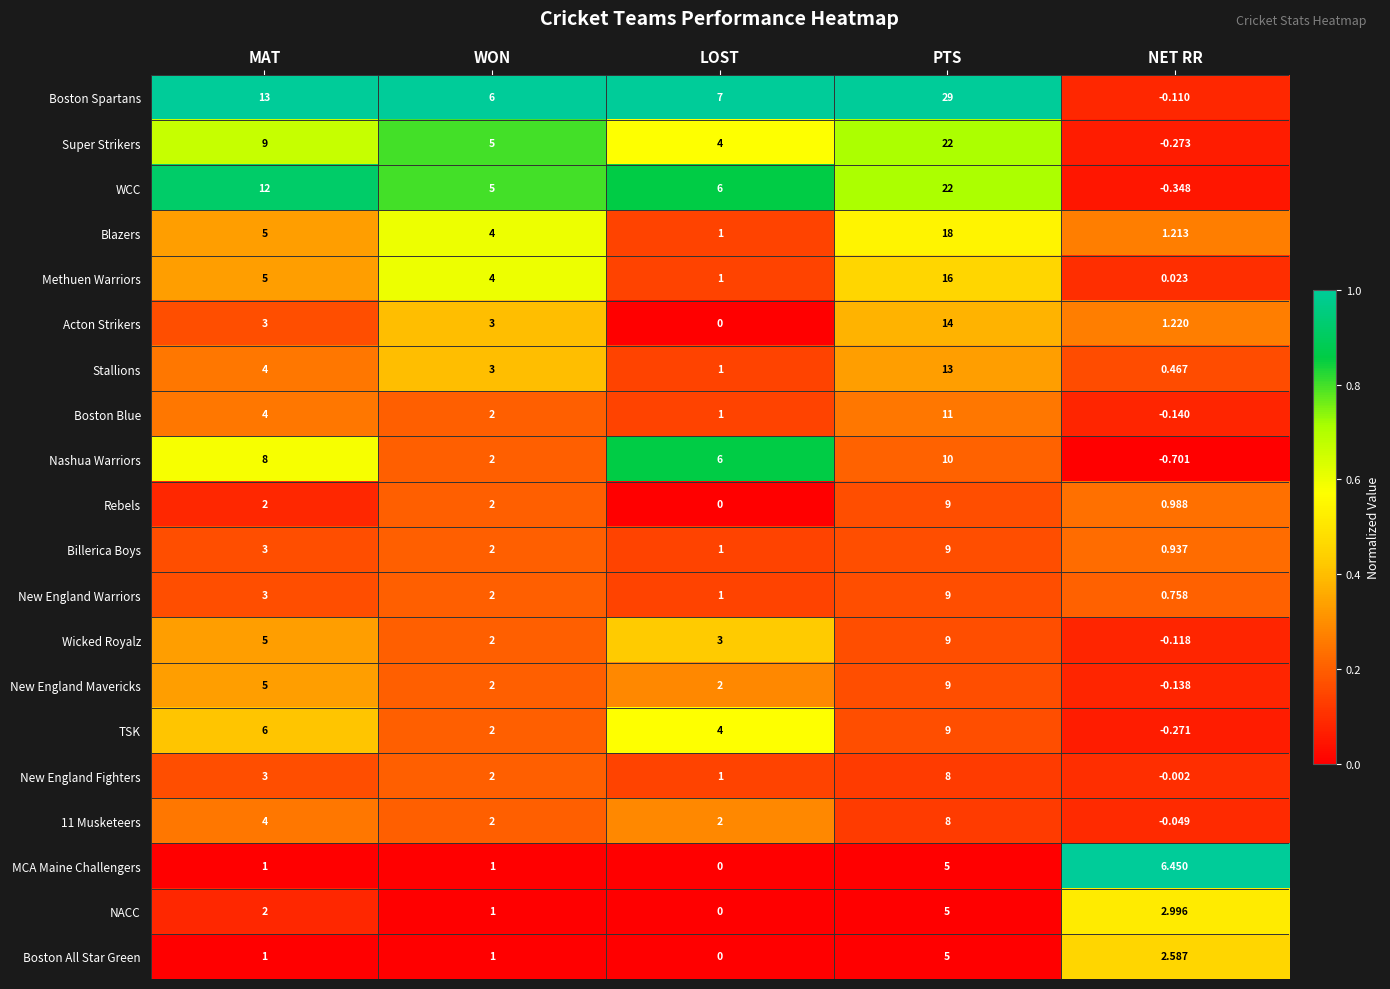

Which series changed the most between LOST and PTS?

Boston Spartans